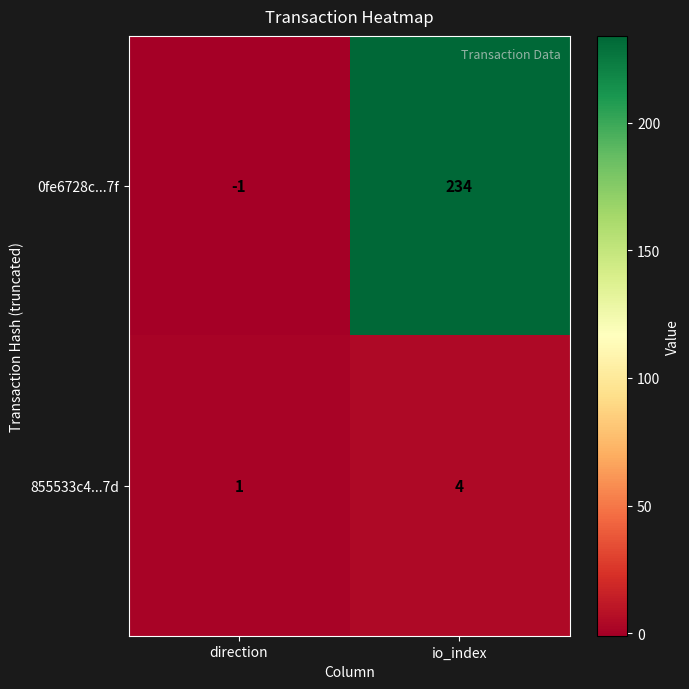

How many data points does each series have?

2